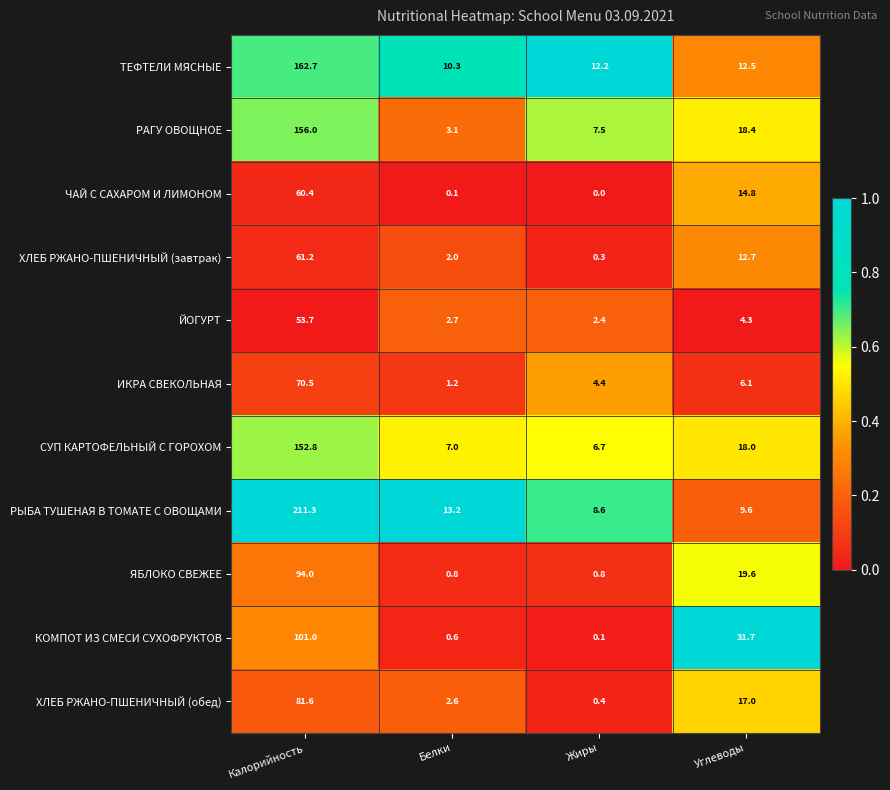

What is the sum of all ЯБЛОКО СВЕЖЕЕ values?

115.2